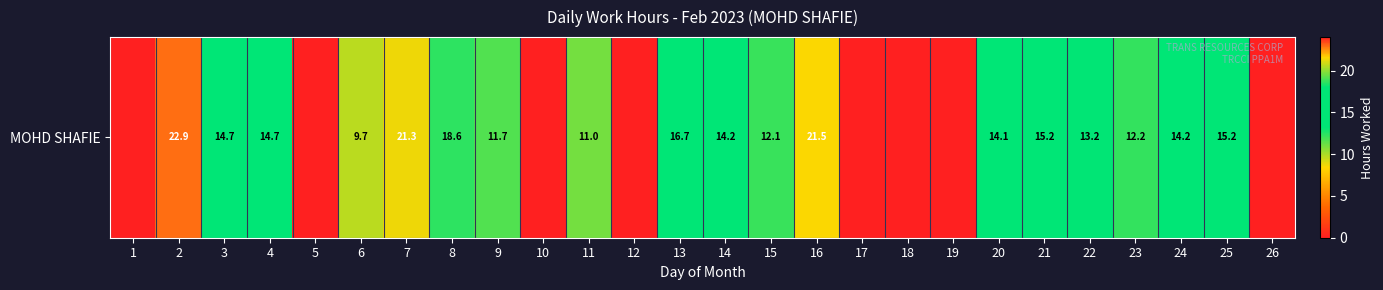

What is the sum of the values at 13 and 23?

28.9